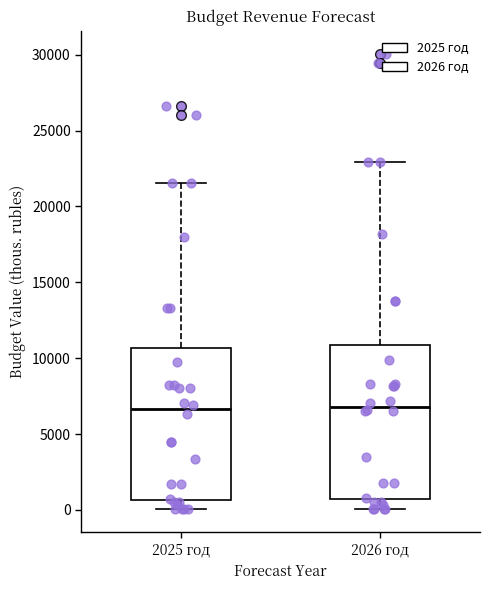

Where does the lower whisker of the box for 2026 год end on the y-axis? The values are not printed on the chart, so give them approximately, as read against the axis.

0